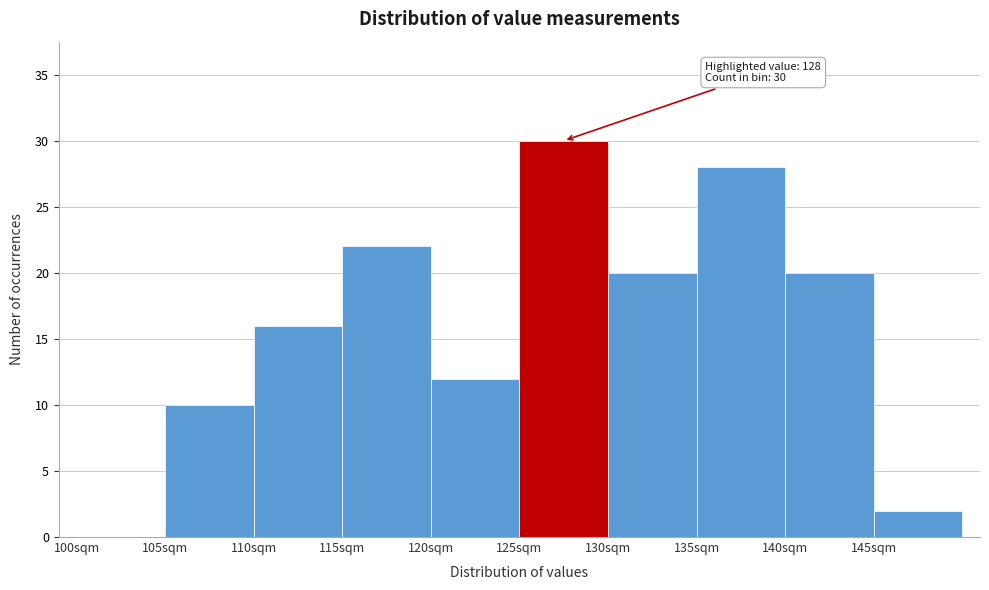

Which range on the x-axis has the tallest bar?

125 to 130